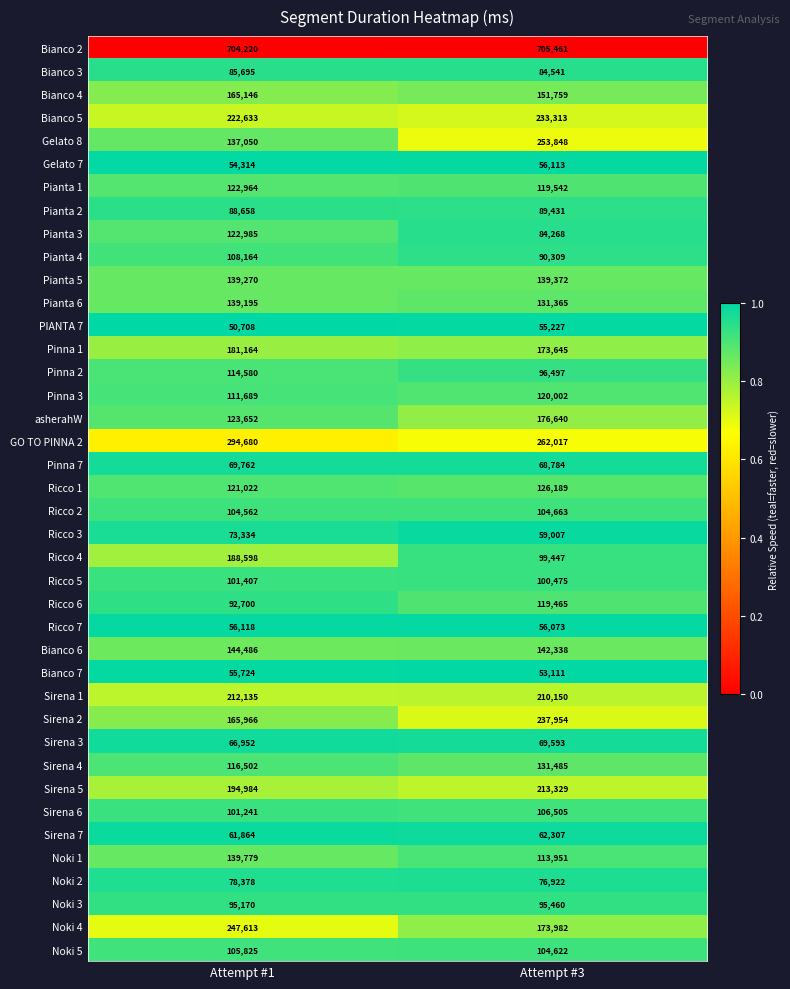

At which label is Sirena 3 closest to 68272?

Attempt #1